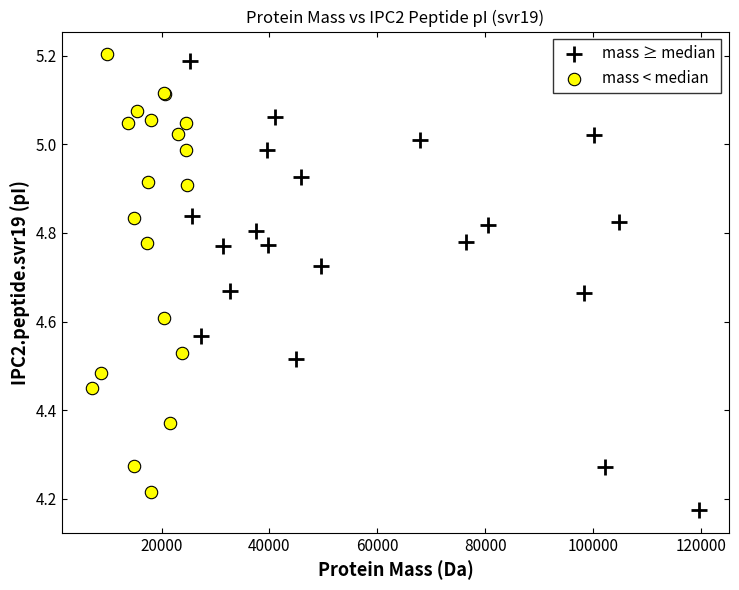

Which series has the largest Y range (max minus min)?

mass ≥ median